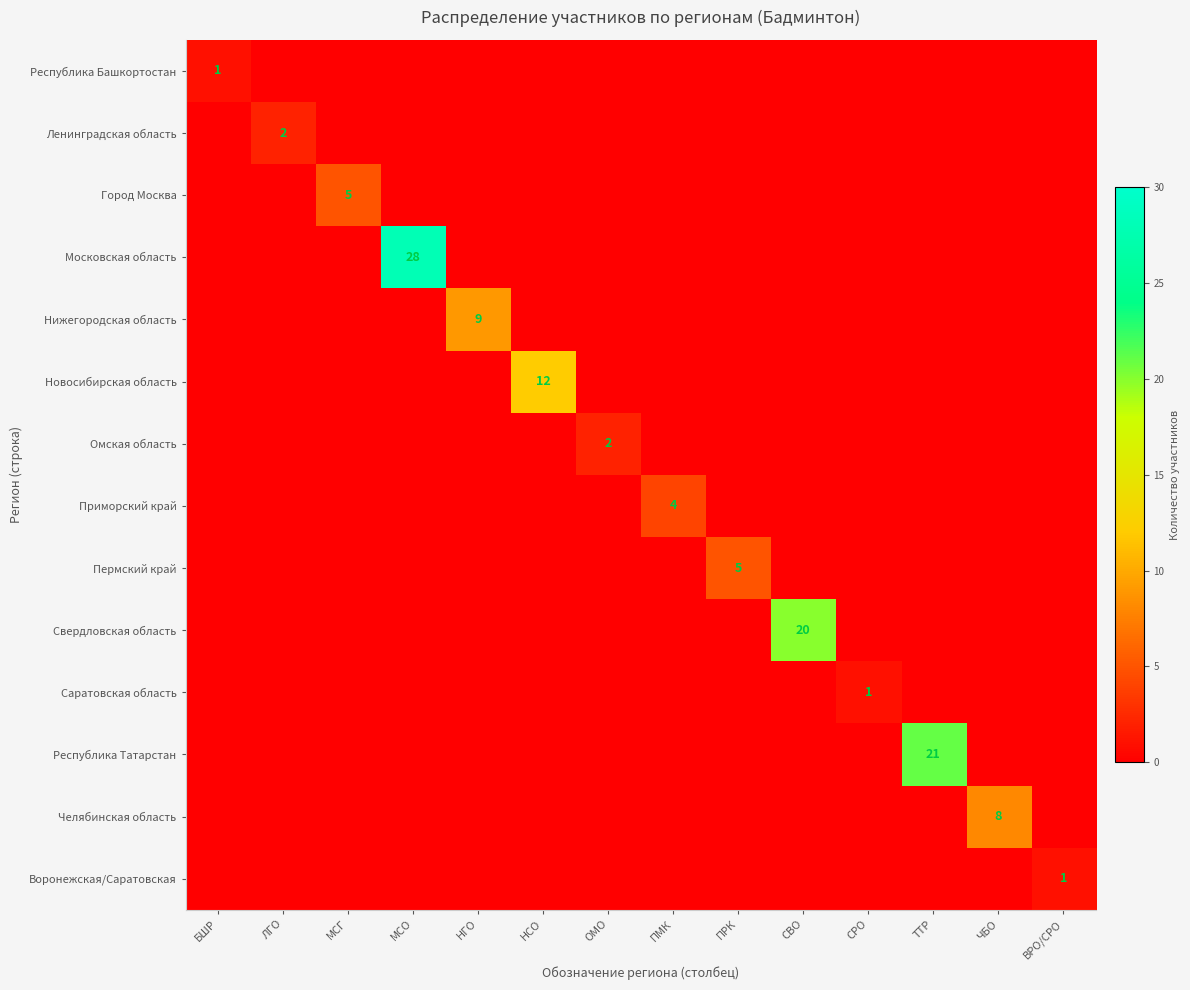

The value of Новосибирская область at НСО is 19. True or false?

False